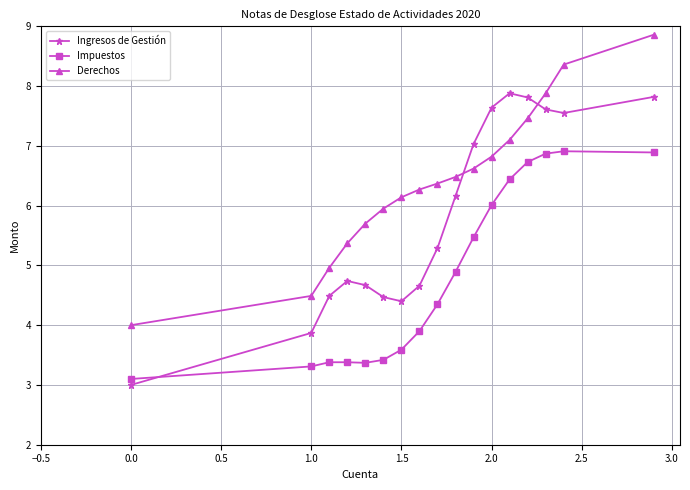

How many data points does each series have?

17